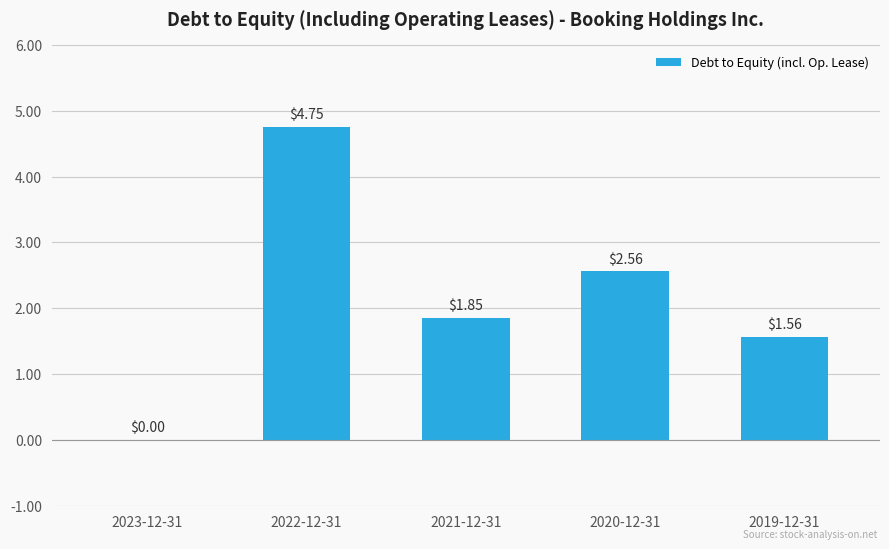

What is the sum of all values?

10.7